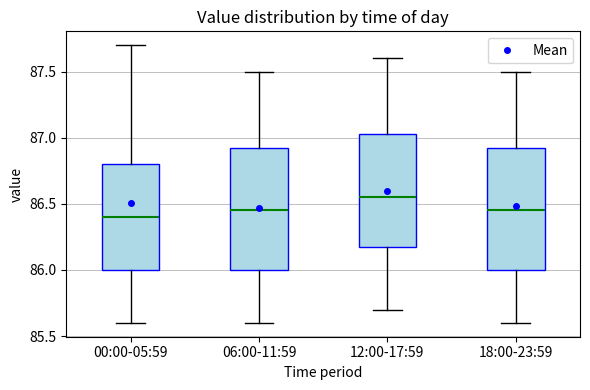

Where does the lower whisker of the box for 00:00-05:59 end on the y-axis? The values are not printed on the chart, so give them approximately, as read against the axis.

85.60